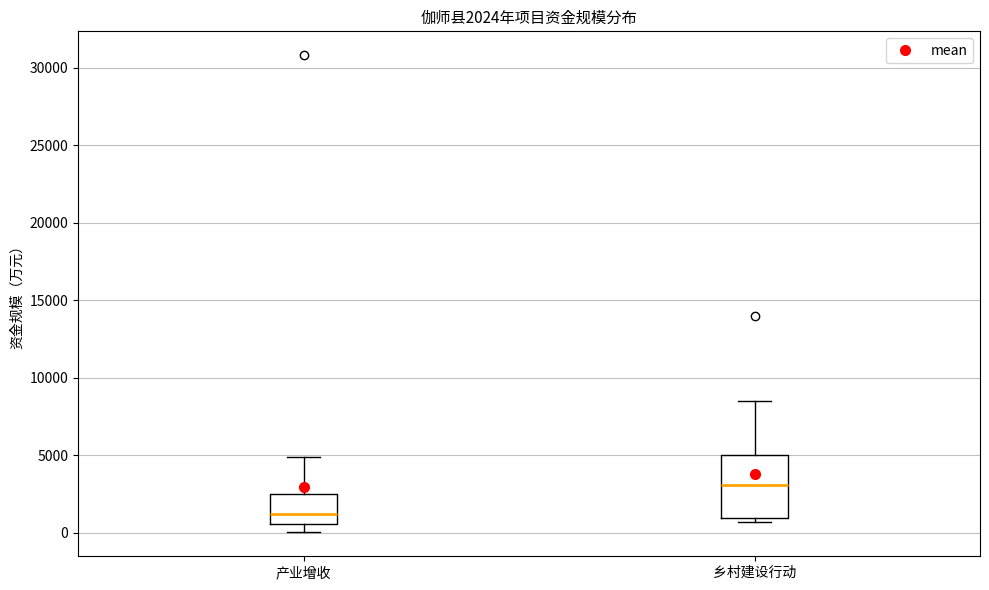

Which box is the tallest, from its lower edge to its upper edge?

乡村建设行动